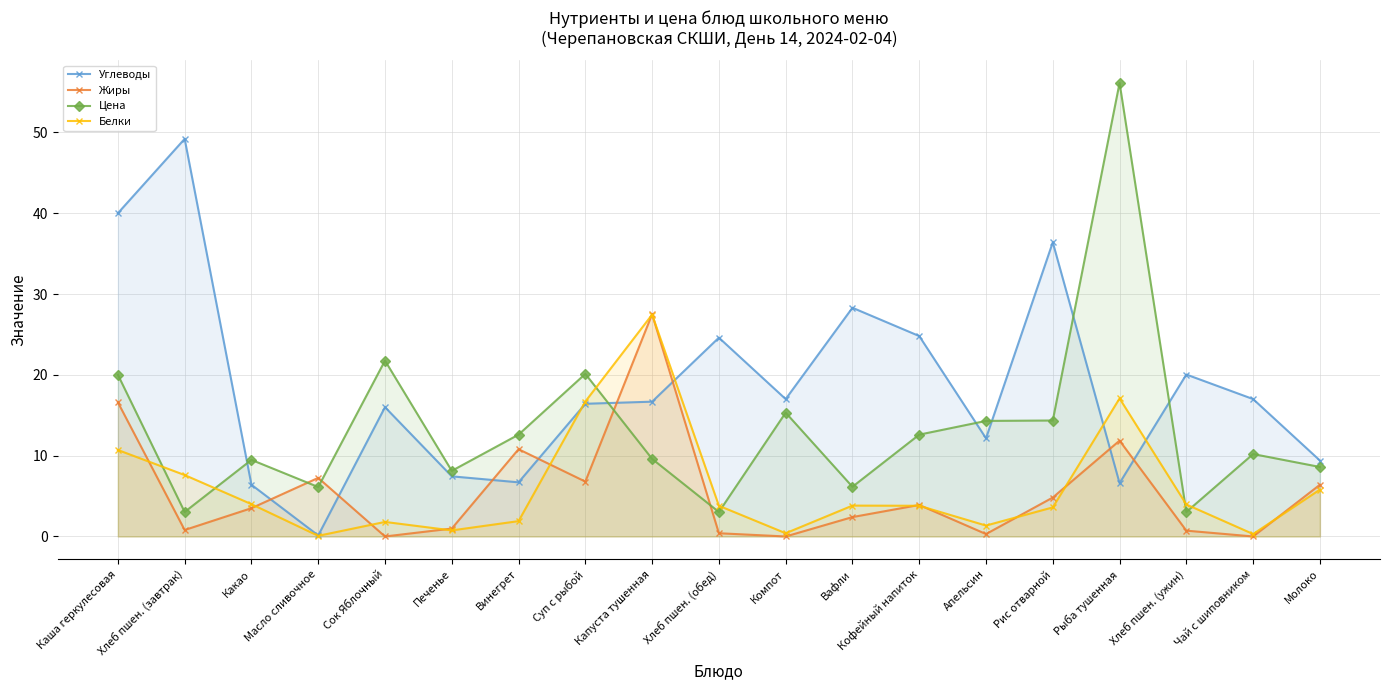

At which category is the sum across all series the highest?

Рыба тушенная